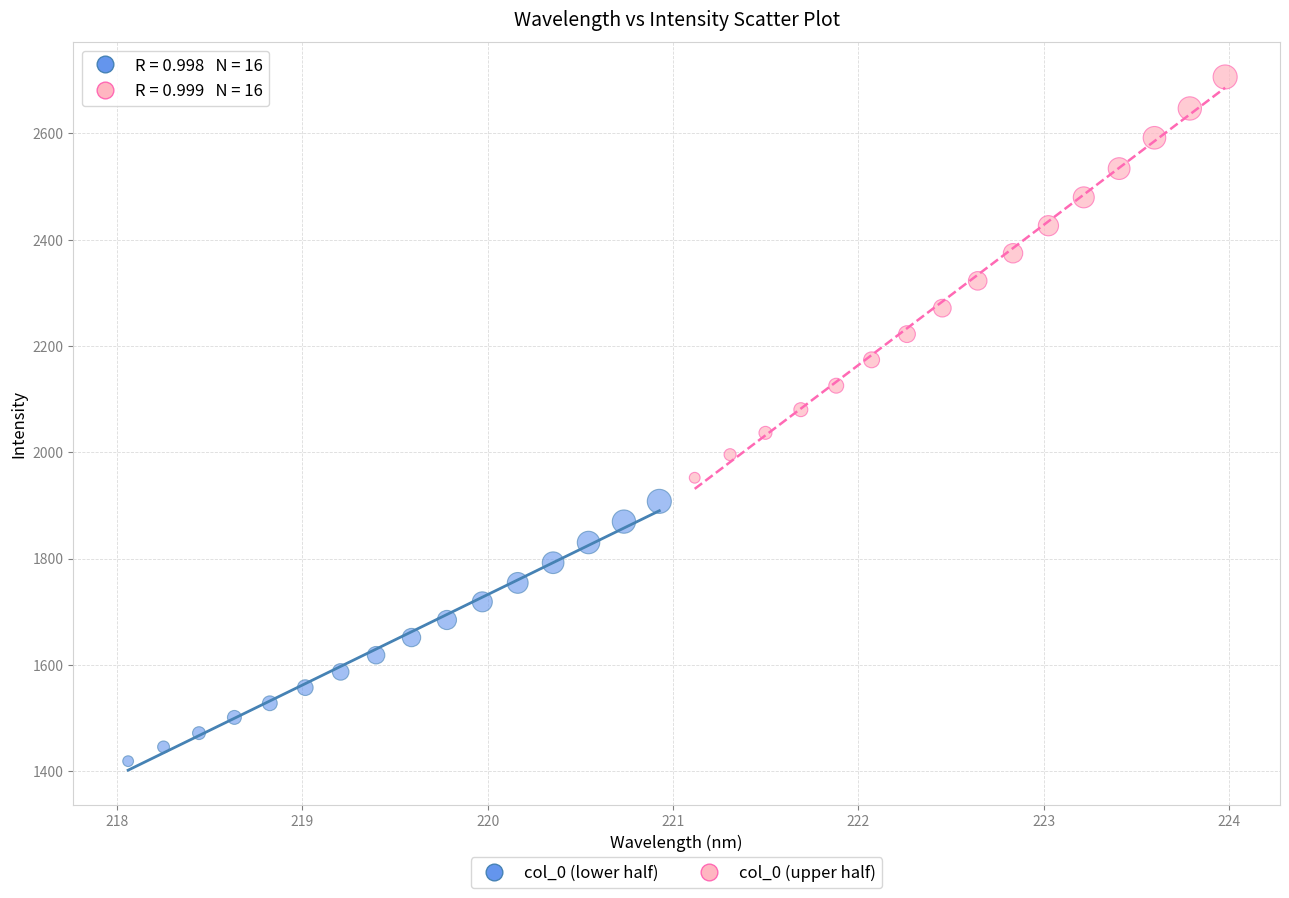

Which series reaches the minimum Y coordinate?

col_0 (lower half)